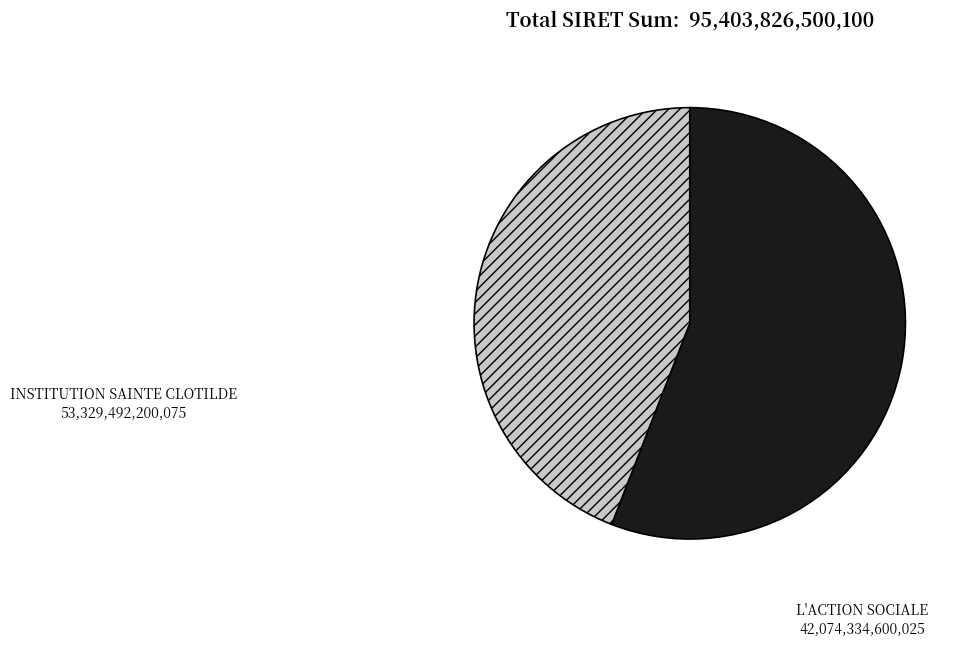

Which category accounts for the majority?

INSTITUTION SAINTE CLOTILDE